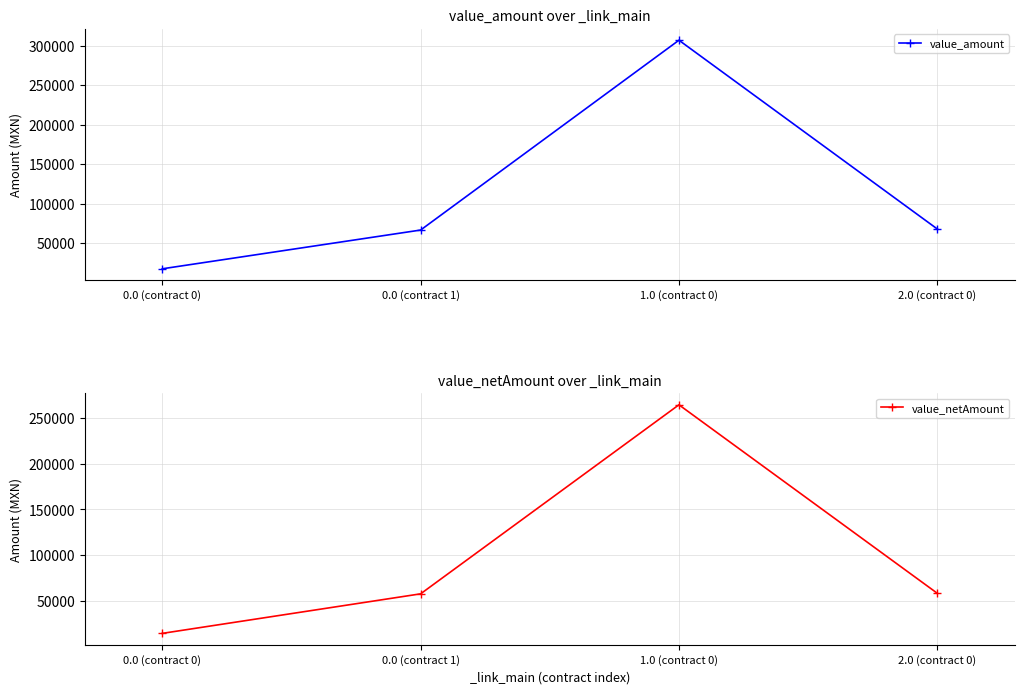

At which category does value_amount reach its first local peak?

1.0 (contract 0)